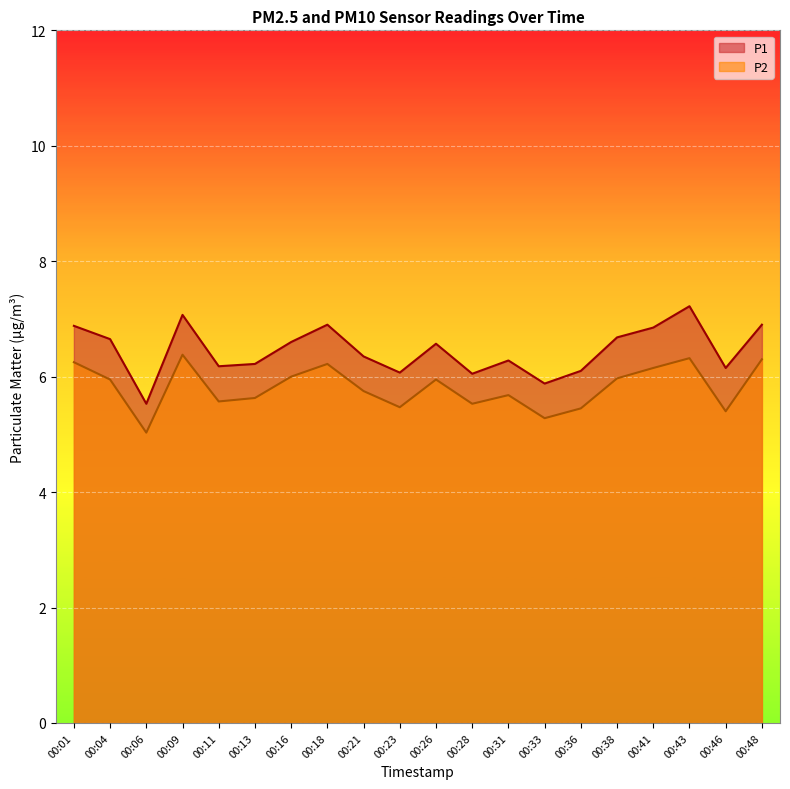

True or false: P2 and P1 intersect in this chart.

False